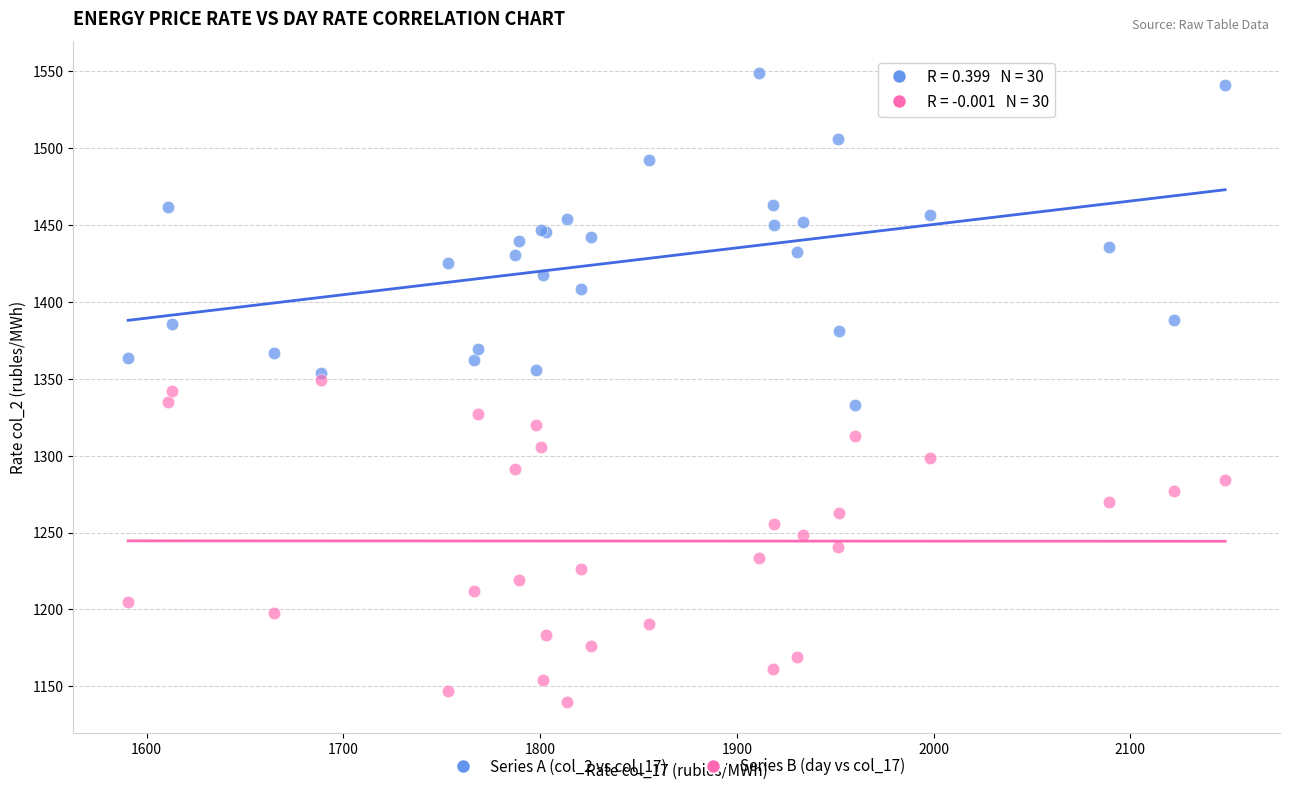

Which series reaches the maximum Y coordinate?

Series A (col_2 vs col_17)